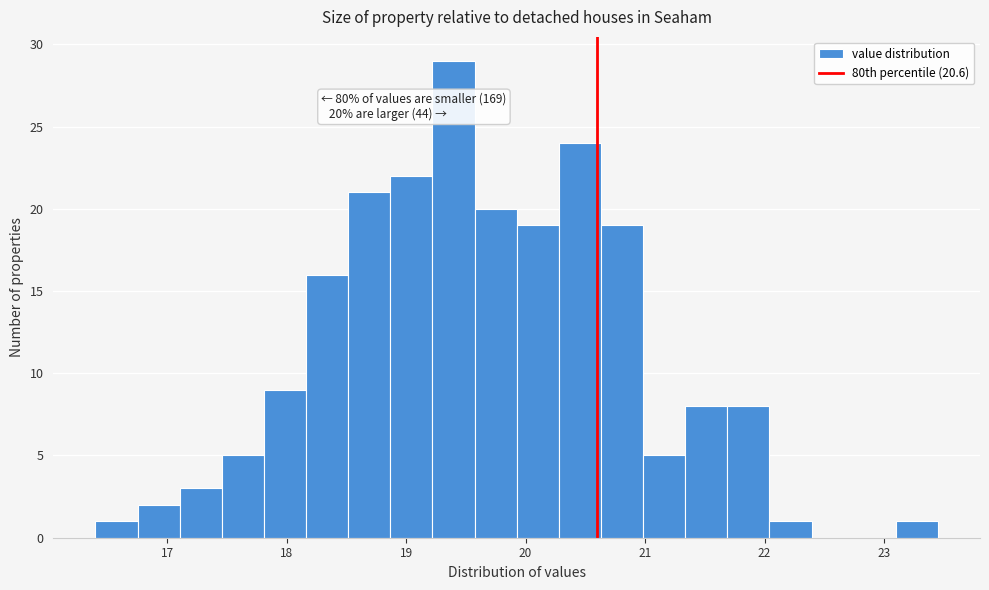

Read against the x-axis, roughly where is the centre of the tallest bar?

19.4